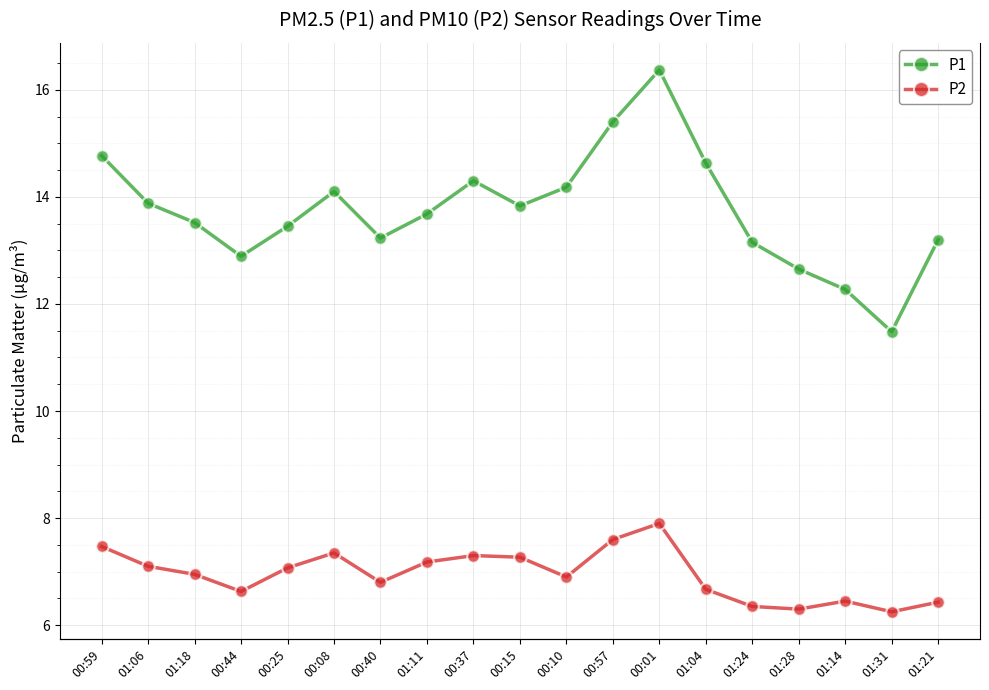

What is the difference between the highest and lowest values at 01:04?

8.0